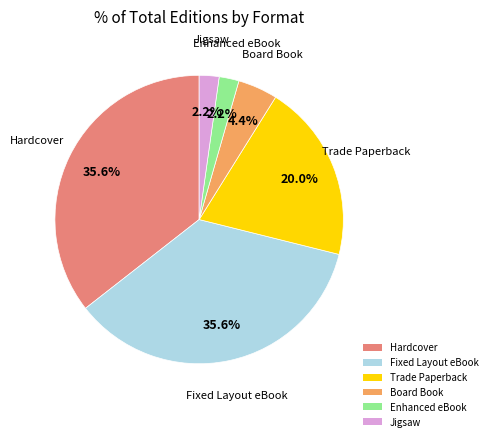

Approximately how many times larger is the value at Trade Paperback compared to Fixed Layout eBook?

0.6